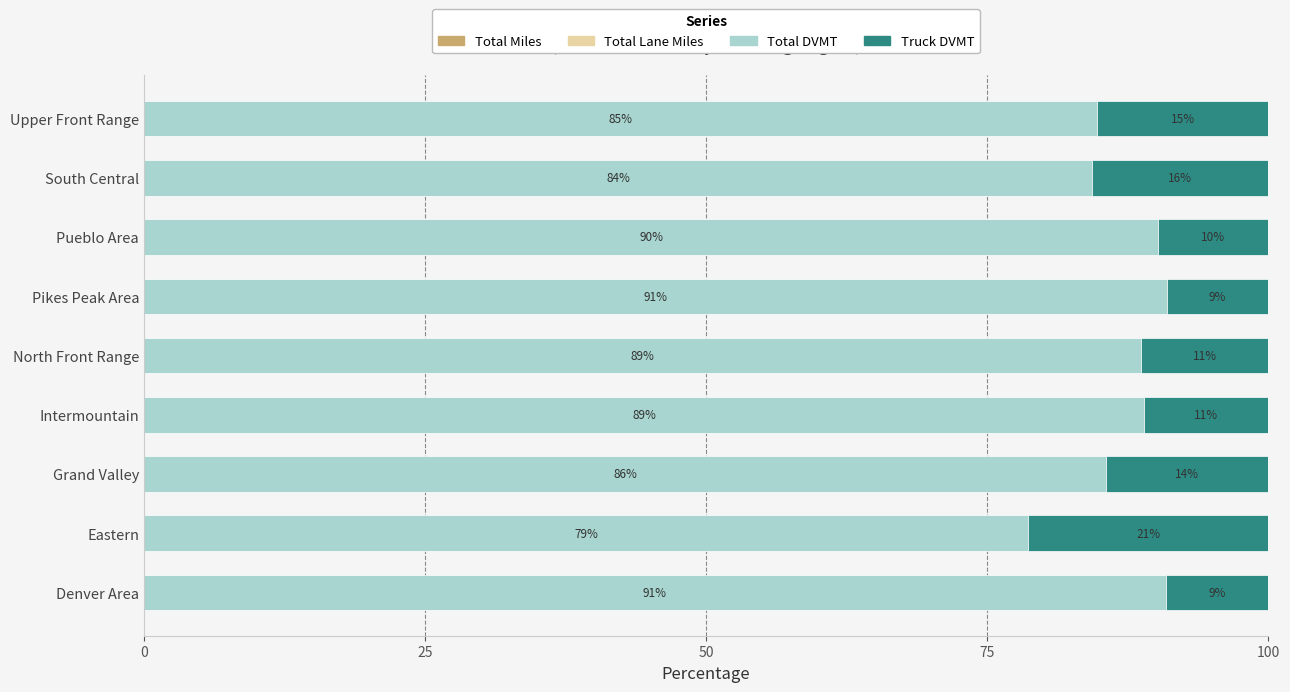

What is the total value across all series at Eastern?

100.0